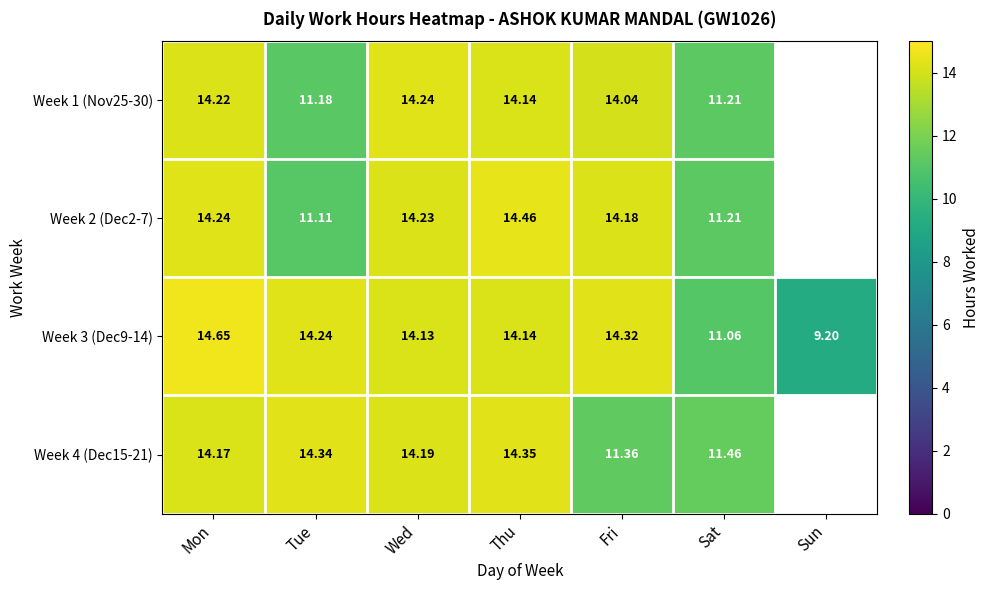

List the labels in order of Week 3 (Dec9-14) value, smallest first.

Sun, Sat, Wed, Thu, Tue, Fri, Mon